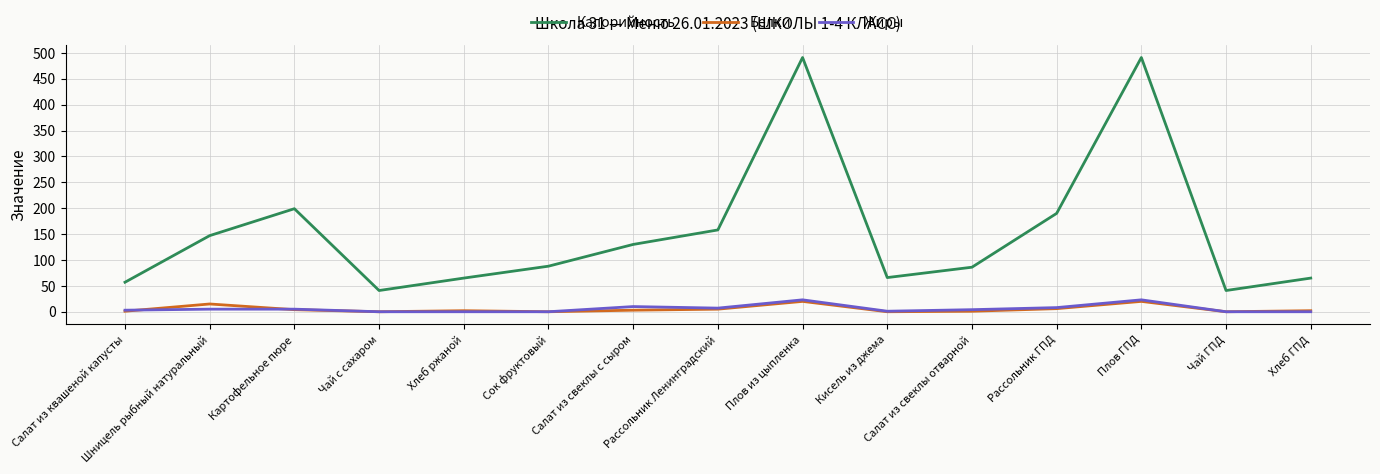

Which series has the largest total across all categories?

Калорийность